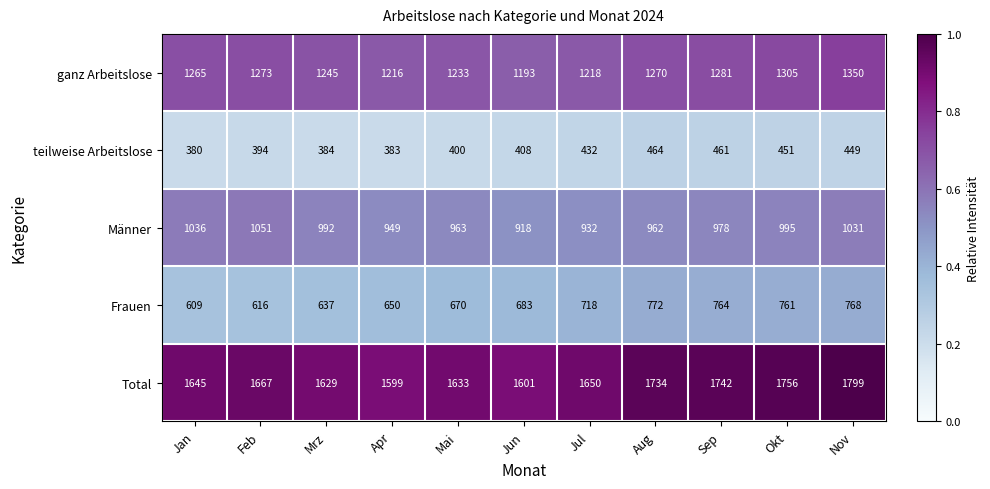

Which category has the highest value across all series?

Nov